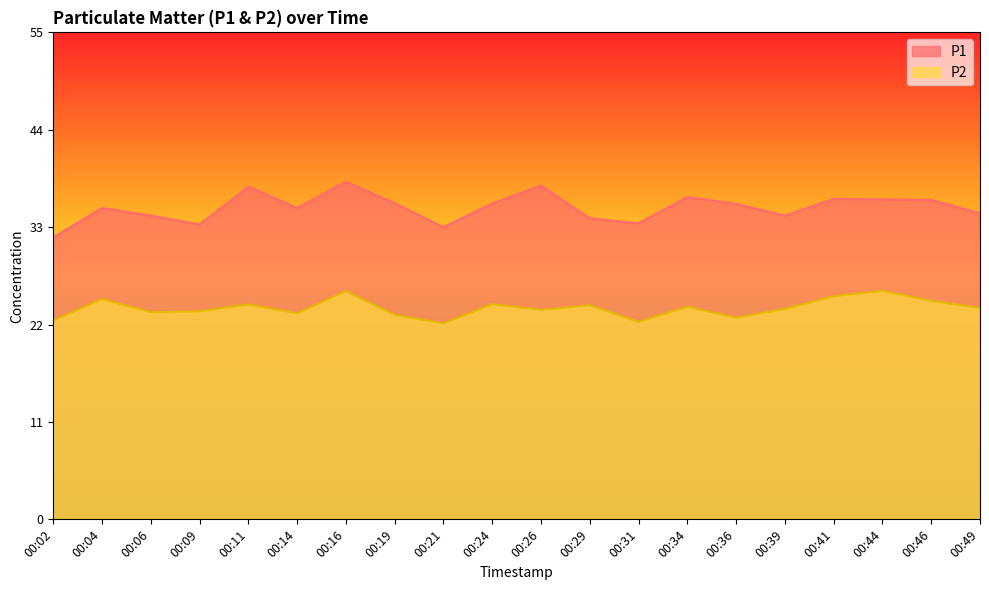

True or false: P2 and P1 intersect in this chart.

False